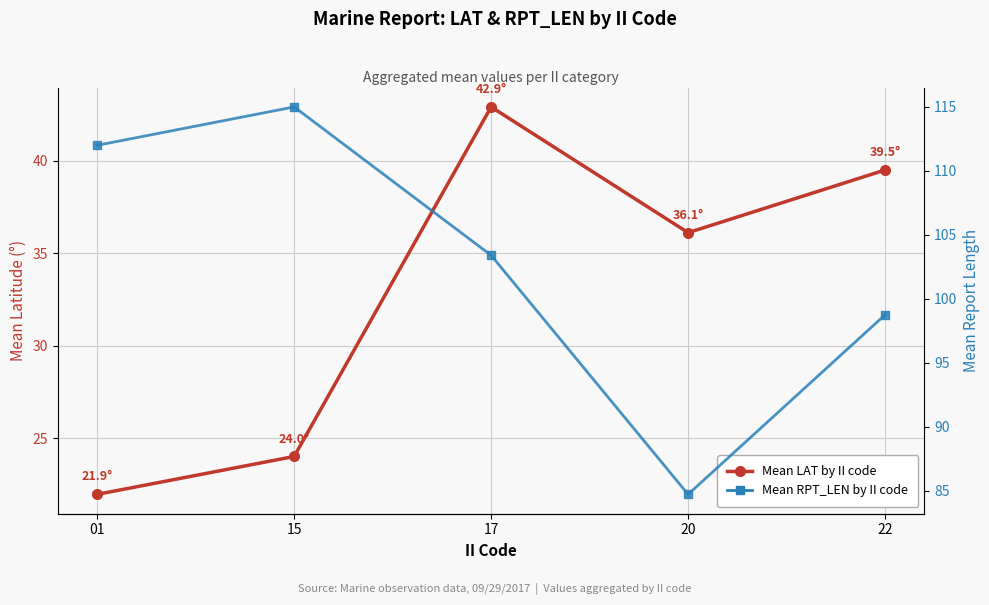

Which series has the largest range (max minus min)?

Mean RPT_LEN by II code